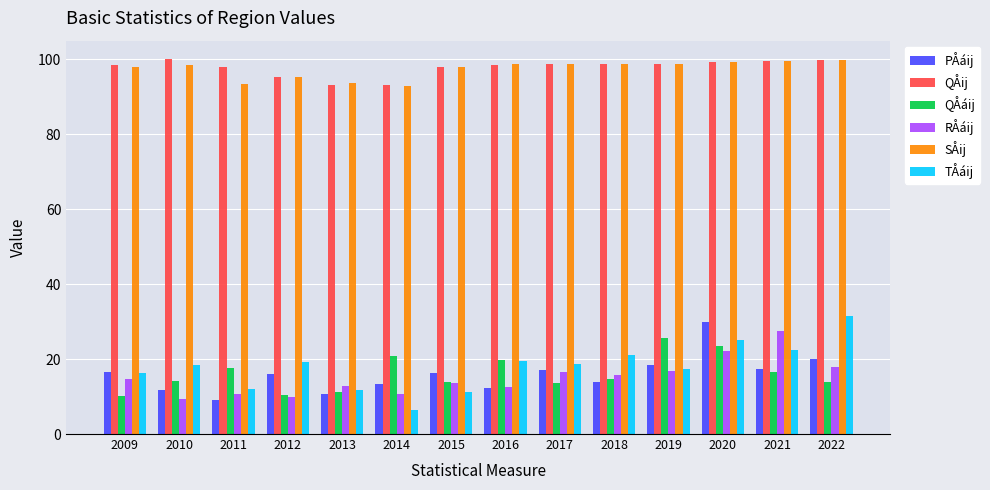

What is the spread (max minus min) of values at 2014?

86.7